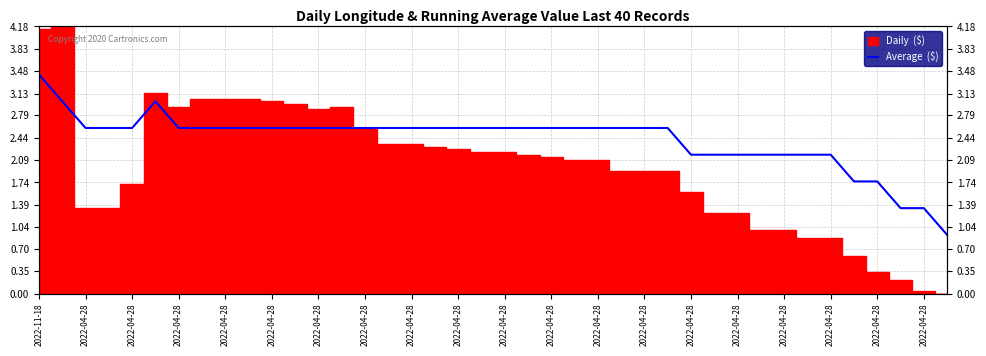

Rank the categories by value from highest to lowest.

2022-11-18, 2022-04-28, 2022-04-28, 2022-04-28, 2022-04-28, 2022-04-28, 2022-04-28, 2022-04-28, 2022-04-28, 2022-04-28, 2022-04-28, 2022-04-28, 2022-04-28, 2022-04-28, 2022-04-28, 2022-04-28, 2022-04-28, 2022-04-28, 2022-04-28, 2022-04-28, 20, 21, 22, 23, 24, 25, 26, 27, 28, 29, 30, 31, 32, 33, 34, 35, 36, 37, 38, 39